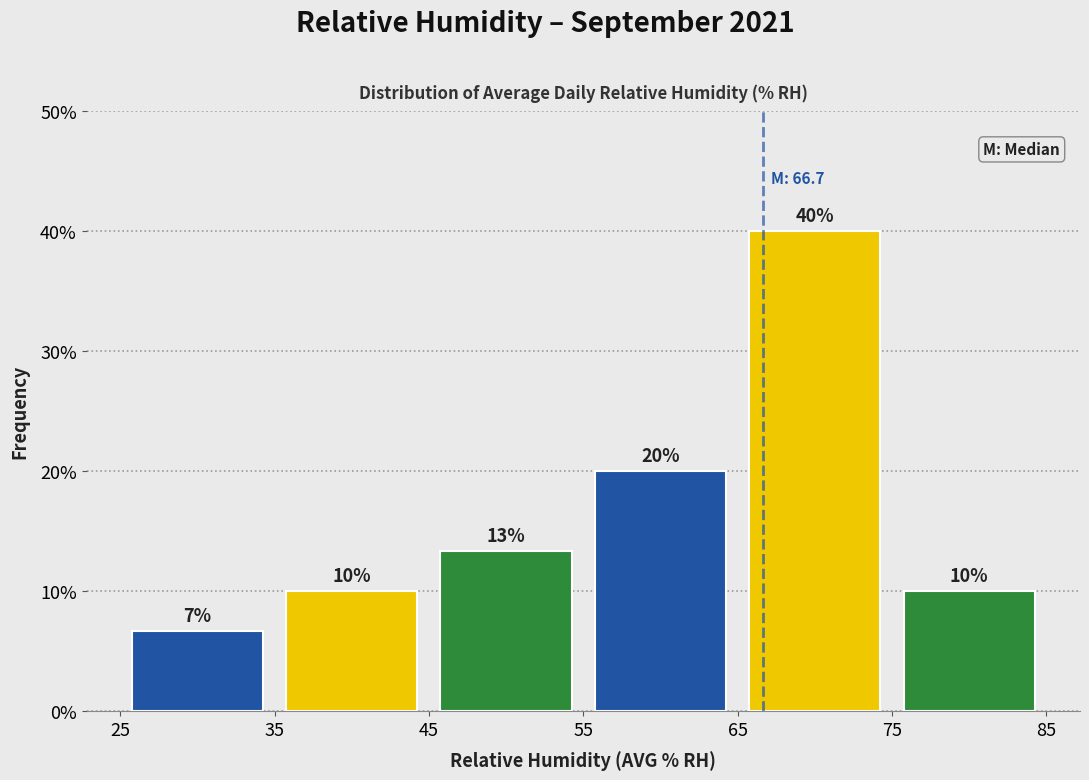

Which range on the x-axis has the tallest bar?

65 to 75